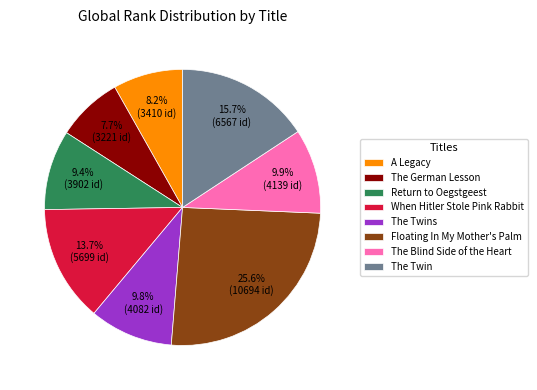

To the nearest percent, what is the combined percentage of The Twin and Return to Oegstgeest?

25%